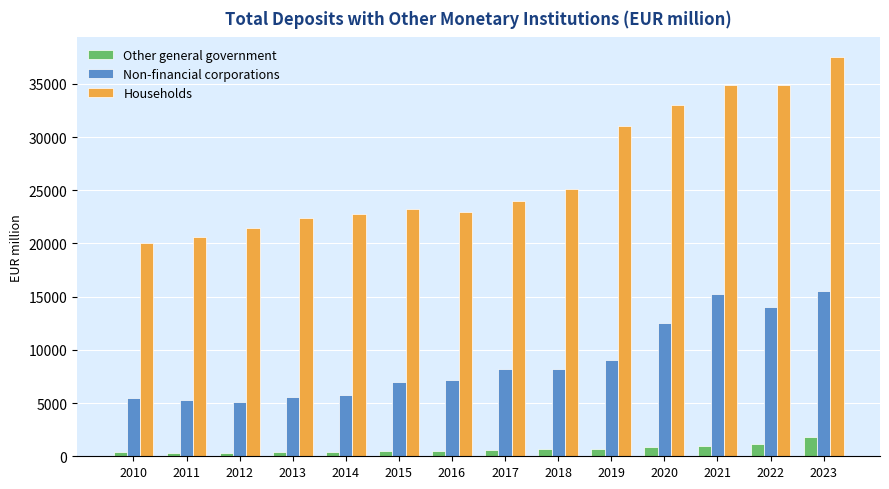

Count the number of data series in this chart.

3